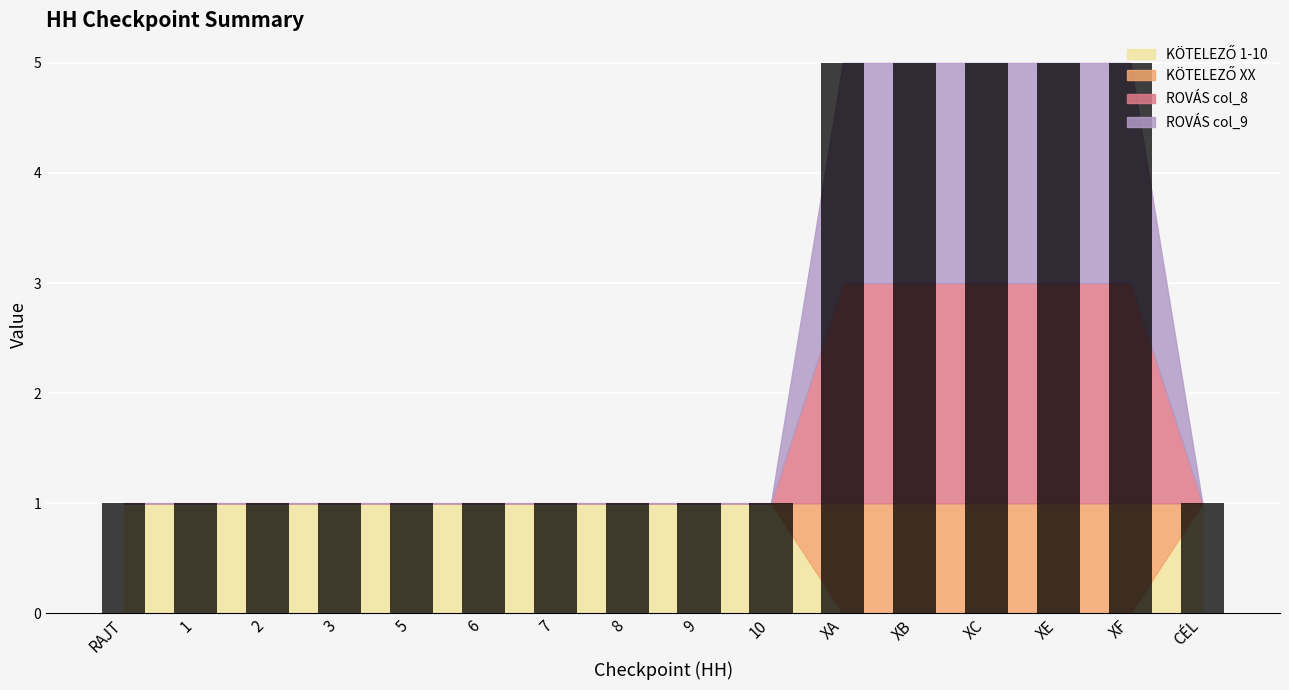

Rank the series at 1 from highest to lowest value.

KÖTELEZŐ 1-10, KÖTELEZŐ XX, ROVÁS col_8, ROVÁS col_9